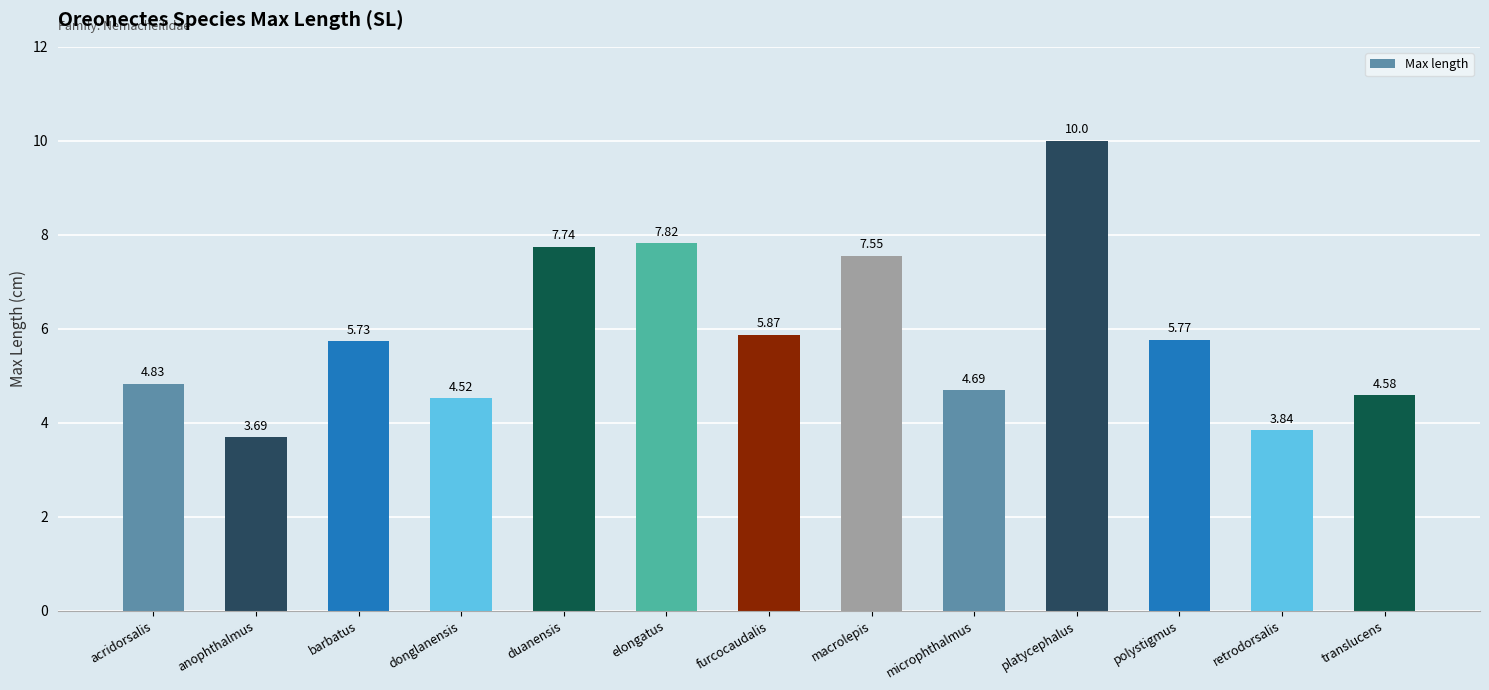

List the labels in order of value, largest first.

platycephalus, elongatus, duanensis, macrolepis, furcocaudalis, polystigmus, barbatus, acridorsalis, microphthalmus, translucens, donglanensis, retrodorsalis, anophthalmus